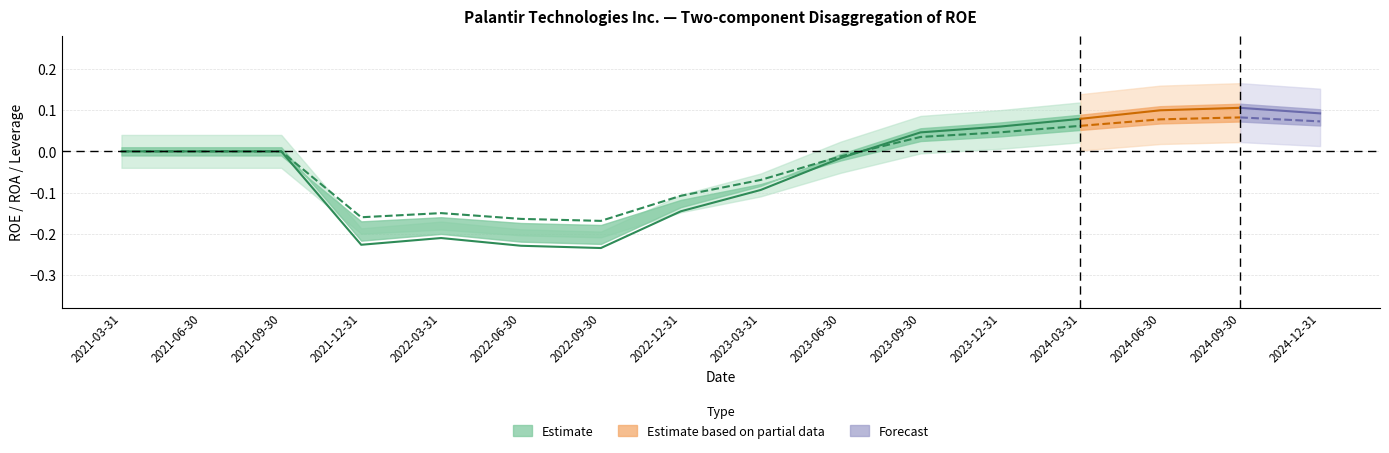

True or false: ROE and Financial Leverage intersect in this chart.

False